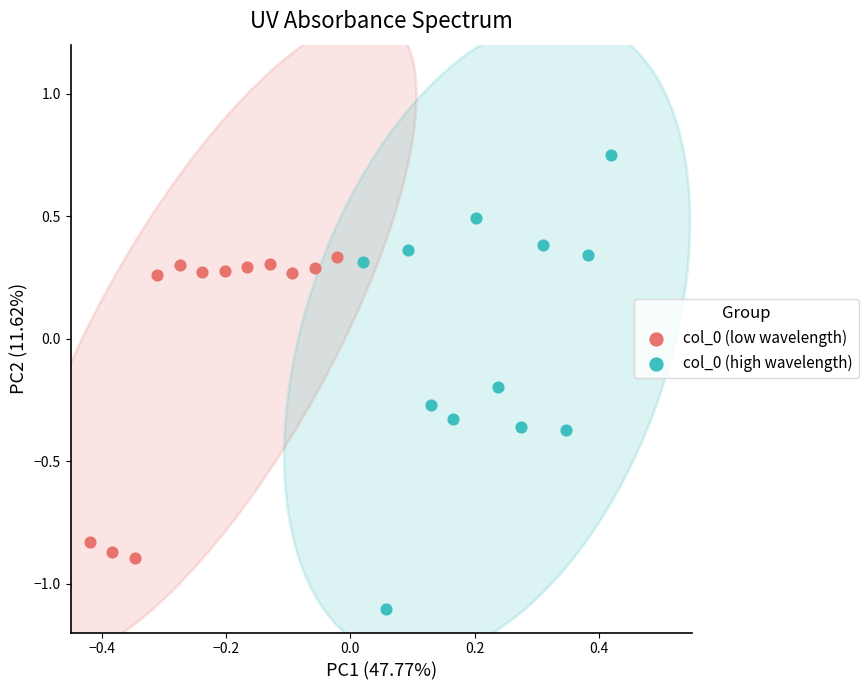

What are all the series names shown in the legend?

col_0 (low wavelength), col_0 (high wavelength)